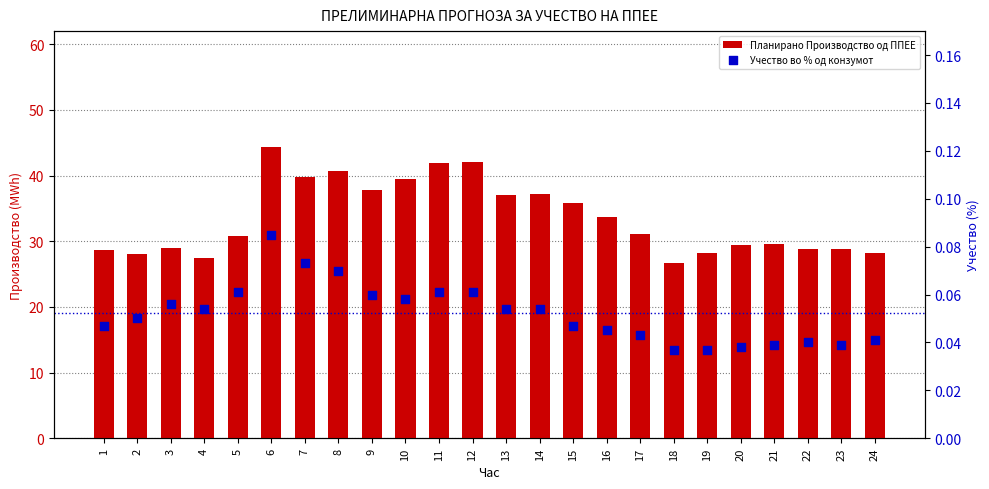

At how many categories does at least one series exceed 36?

9